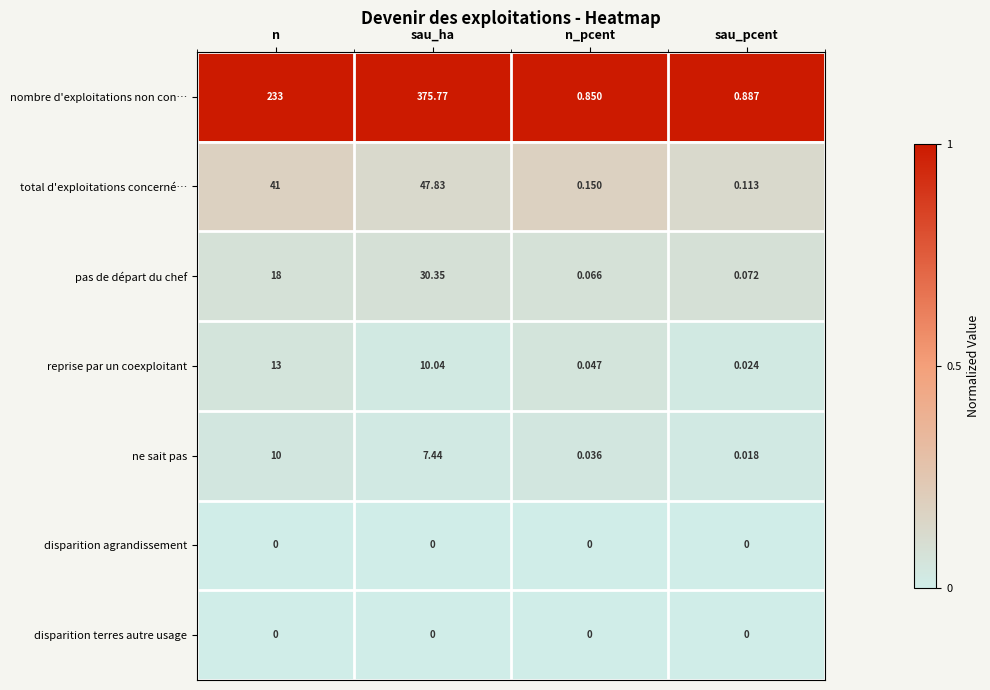

How many distinct data groups are displayed?

7